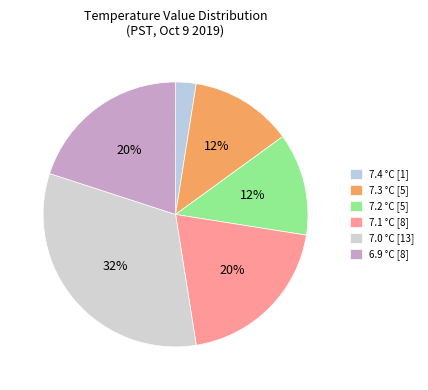

To the nearest percent, what is the average slice percentage?

17%